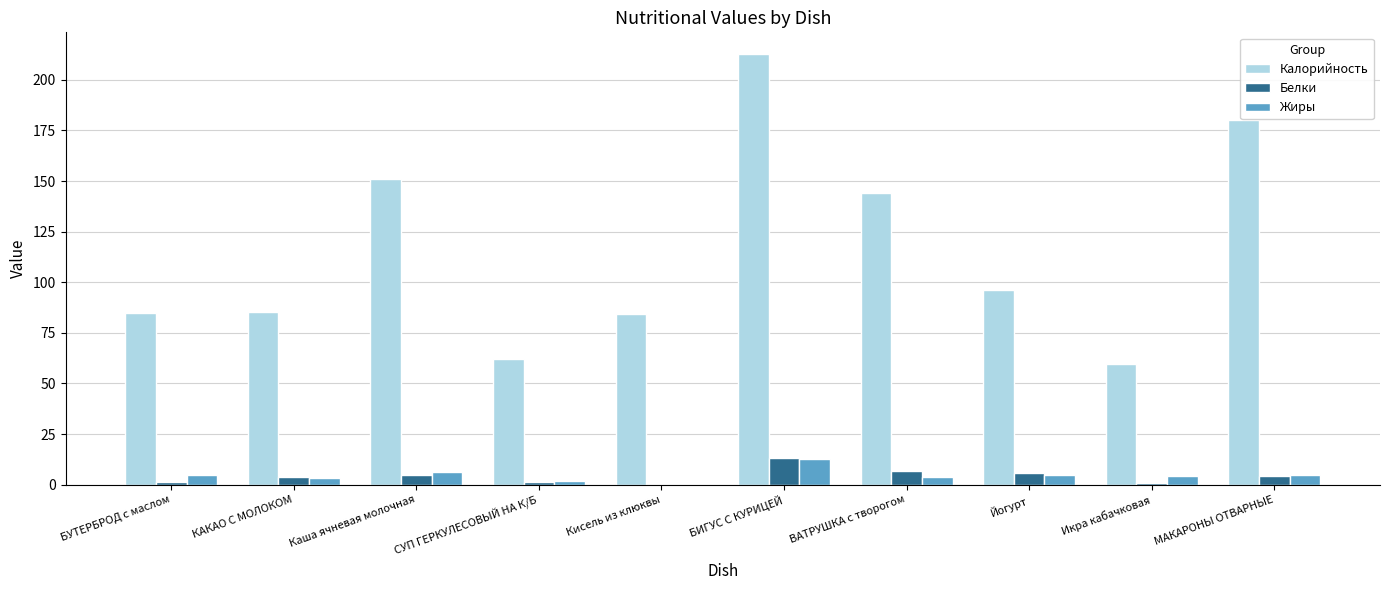

Where is Калорийность nearest to the value 136?

ВАТРУШКА с творогом